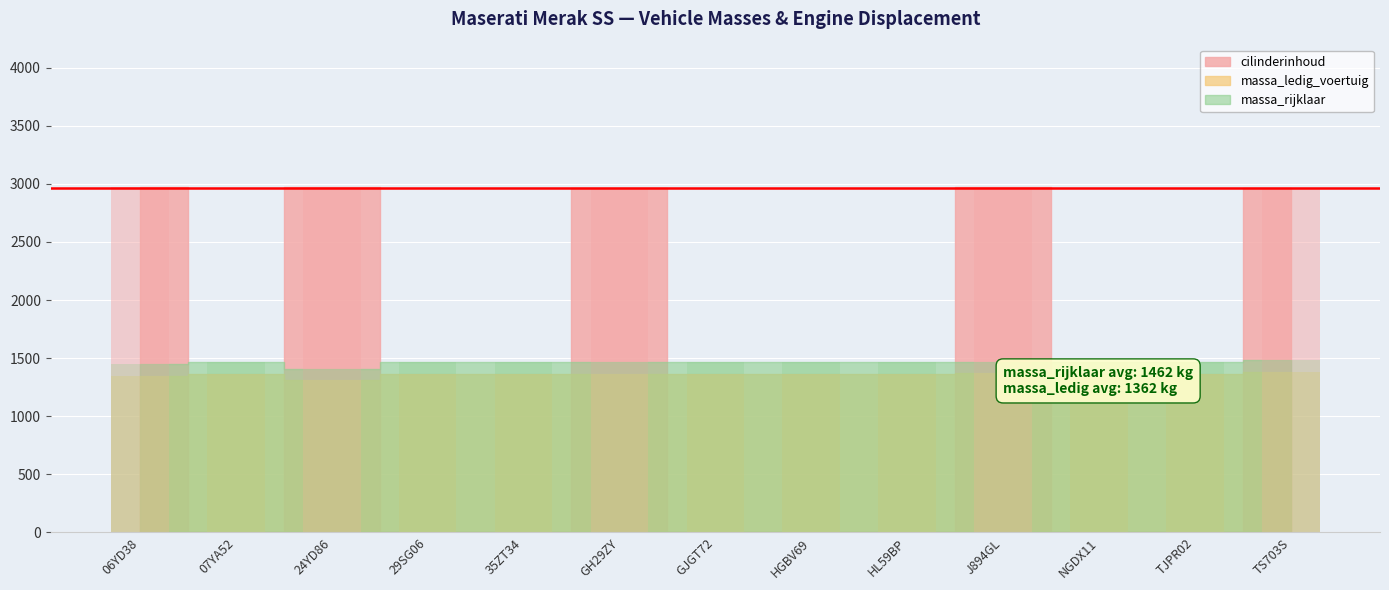

What value does the massa_rijklaar series have at 06YD38, to the nearest 5?

1450